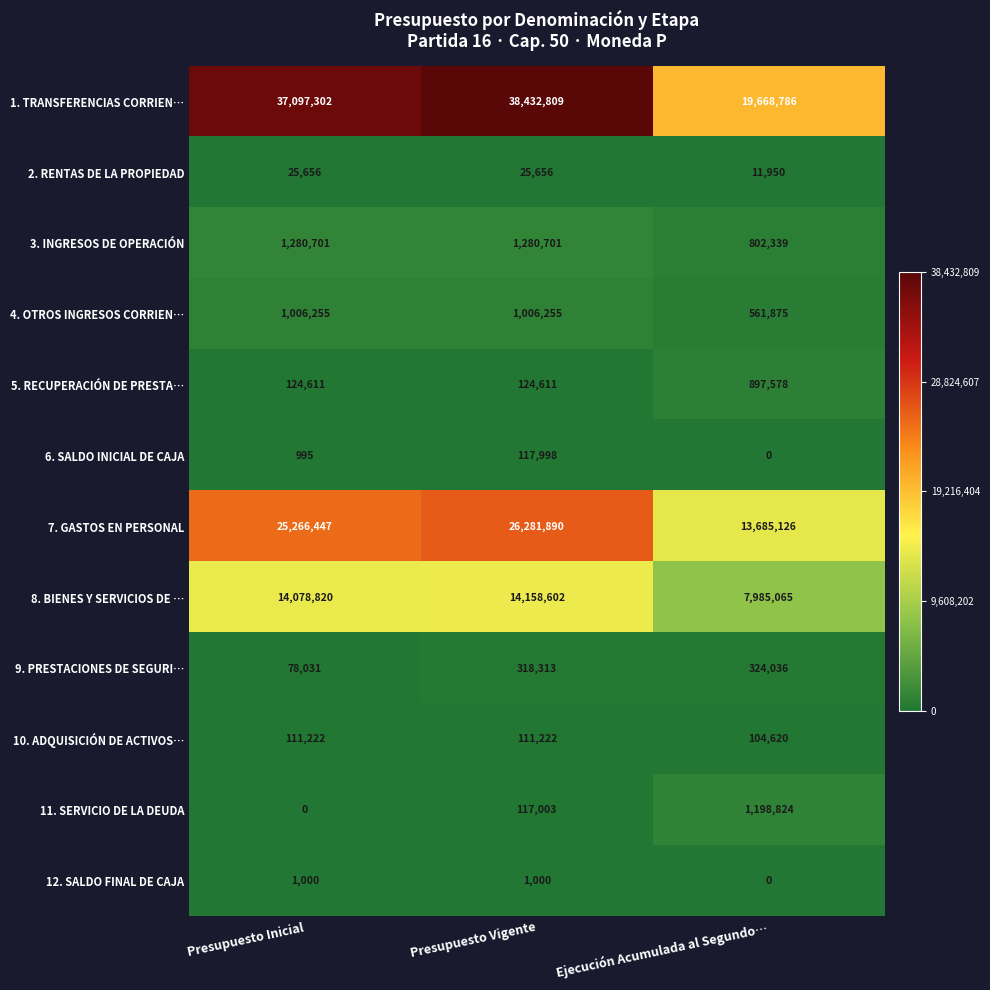

The value of 1. TRANSFERENCIAS CORRIEN… at Ejecución Acumulada al Segundo… is 6466929. True or false?

False